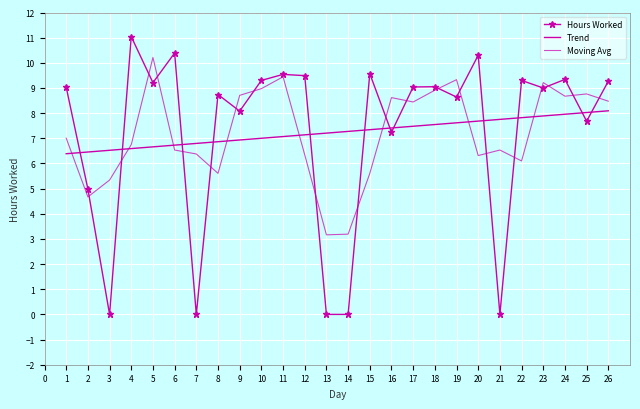

What are all the series names shown in the legend?

Hours Worked, Trend, Moving Avg